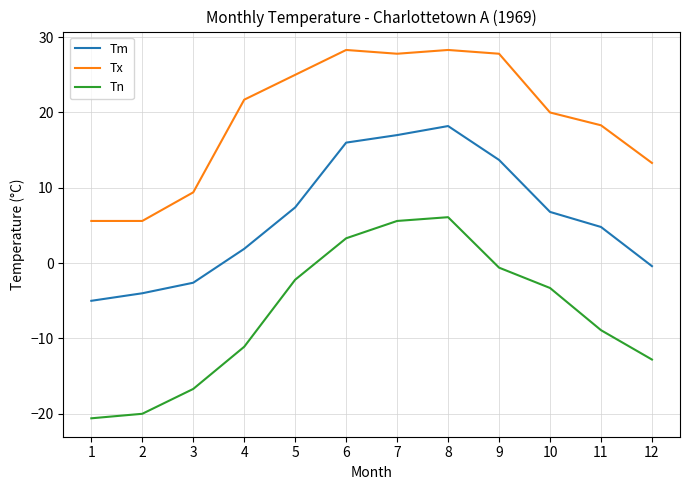

Reading left to right, list all the values displayed in this chart.

Tm: -5.0	-4.0	-2.6	1.9	7.4	16.0	17.0	18.2	13.7	6.8	4.8	-0.4
Tx: 5.6	5.6	9.4	21.7	25.0	28.3	27.8	28.3	27.8	20.0	18.3	13.3
Tn: -20.6	-20.0	-16.7	-11.1	-2.2	3.3	5.6	6.1	-0.6	-3.3	-8.9	-12.8